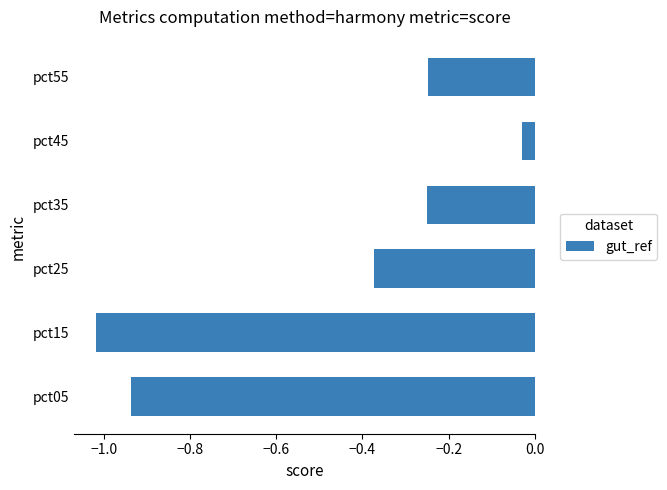

What is the sum of all values?

-2.9